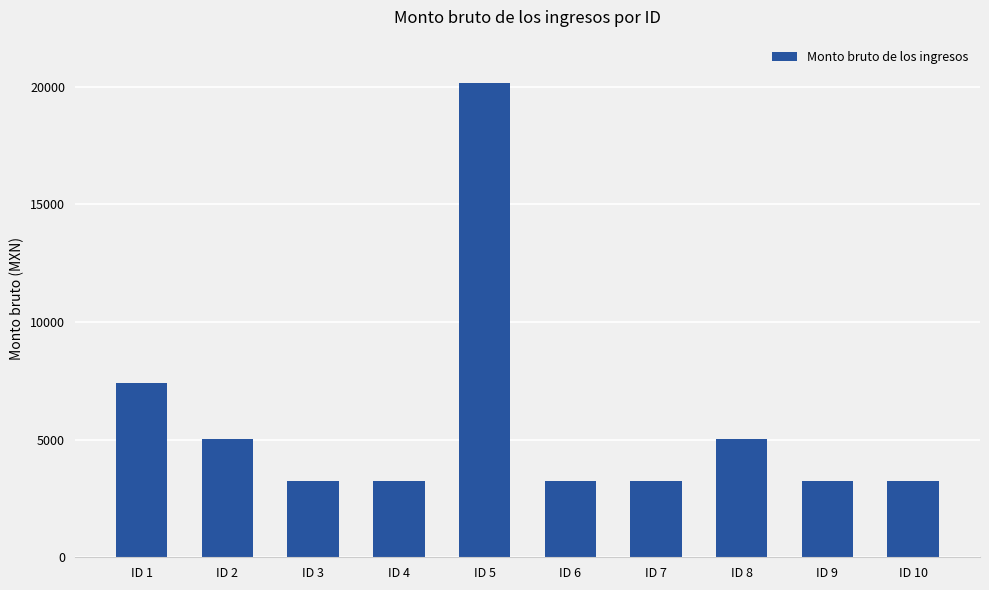

Reading left to right, what are all the values shown in this chart?

7387	5038	3225	3225	20152	3225	3225	5038	3225	3225